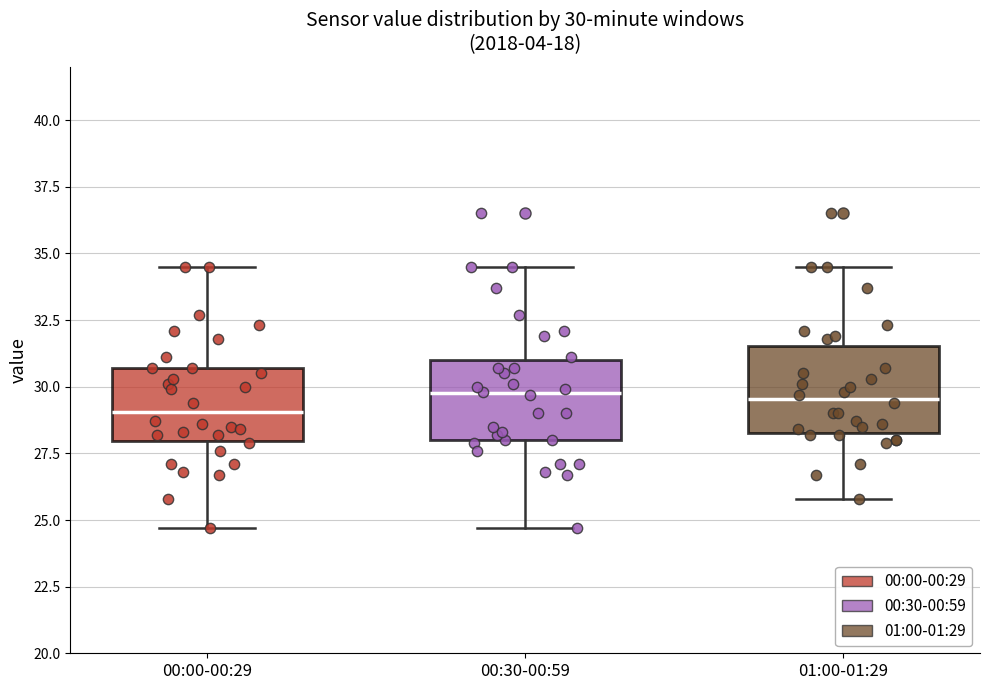

Which box's median line is the lowest?

00:00-00:29